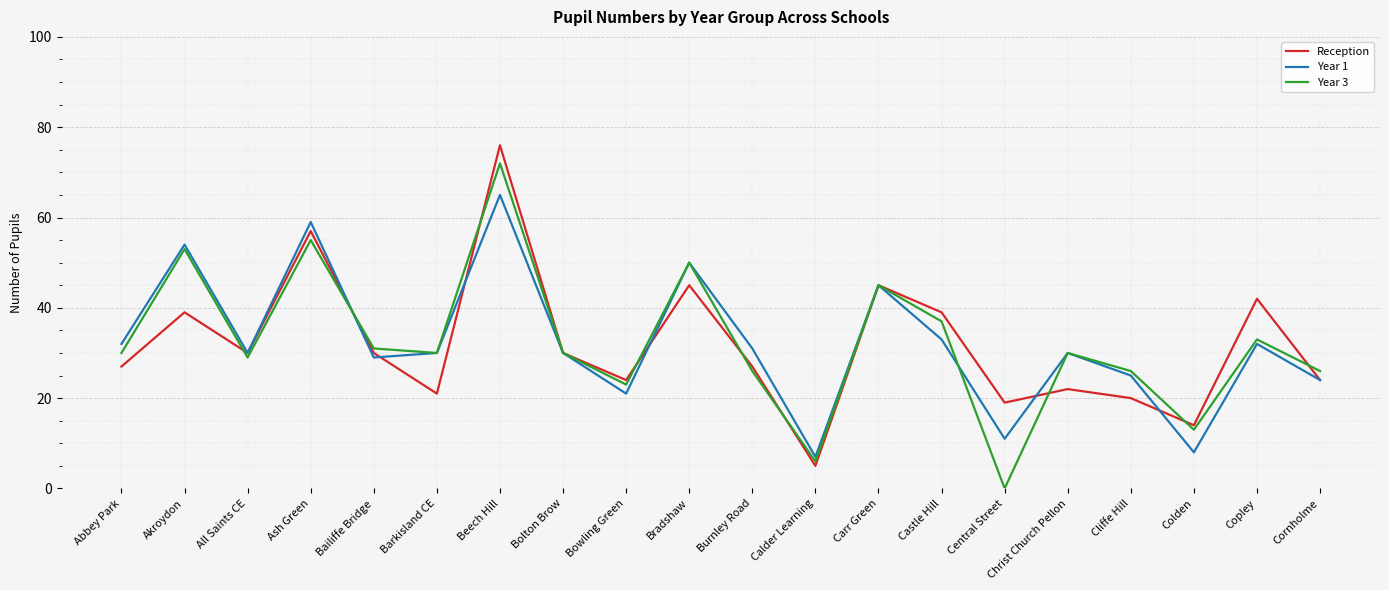

Which series changed the most between Carr Green and Copley?

Year 1